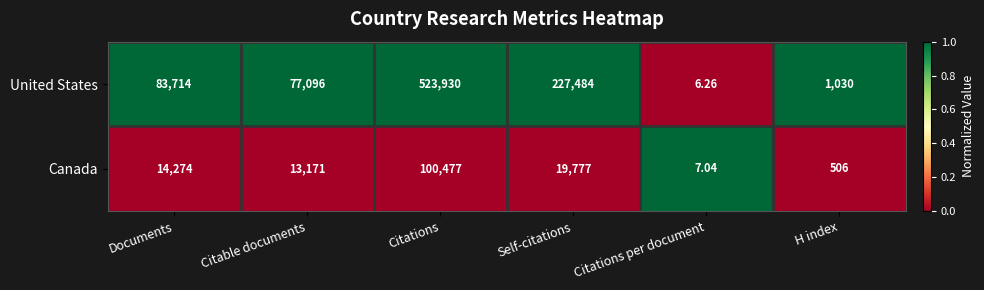

At which label is Canada closest to 50242?

Self-citations